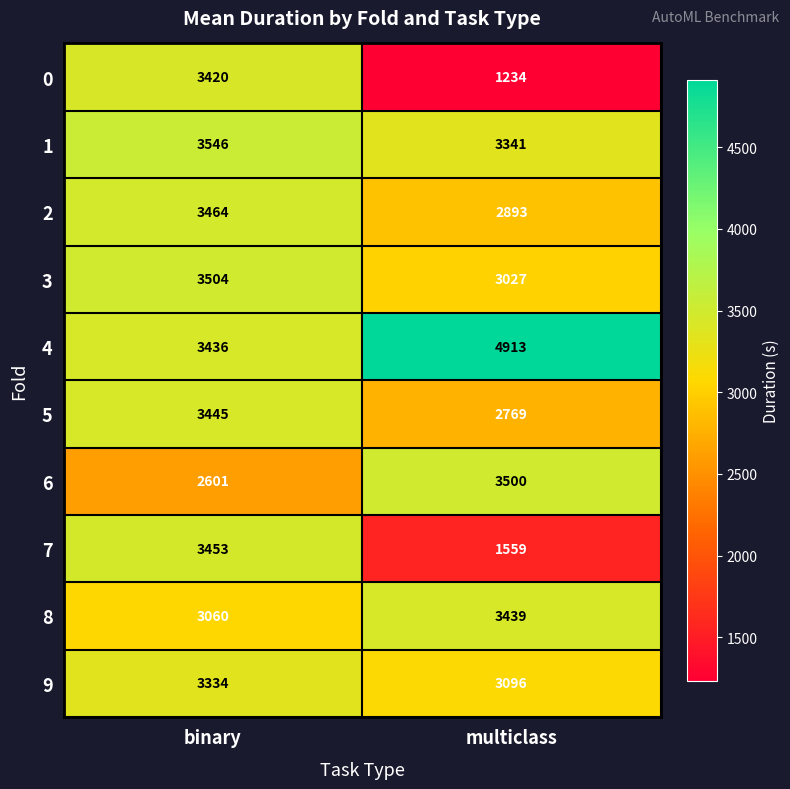

Reading left to right, what are all the values shown in this chart?

0: 3420	1234
1: 3546	3341
2: 3464	2893
3: 3504	3027
4: 3436	4913
5: 3445	2769
6: 2601	3500
7: 3453	1559
8: 3060	3439
9: 3334	3096